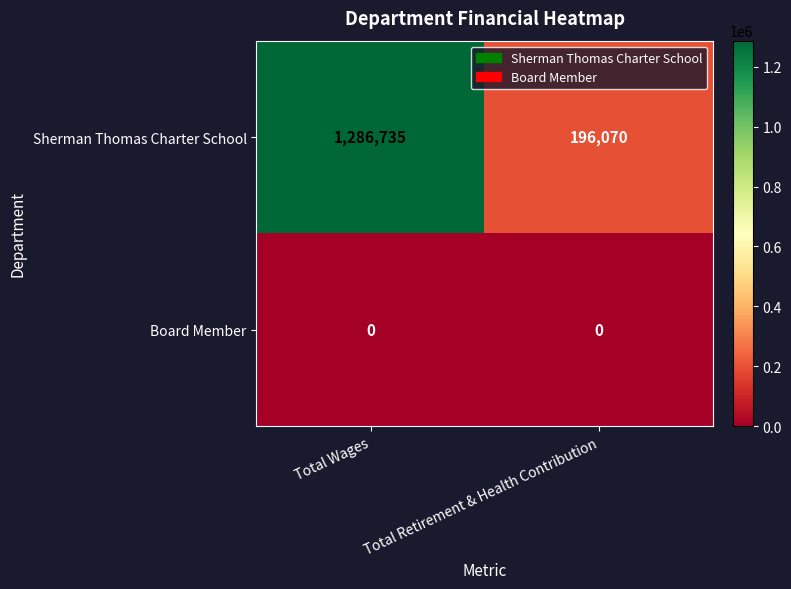

What is the spread (max minus min) of values at Total Wages?

1286735